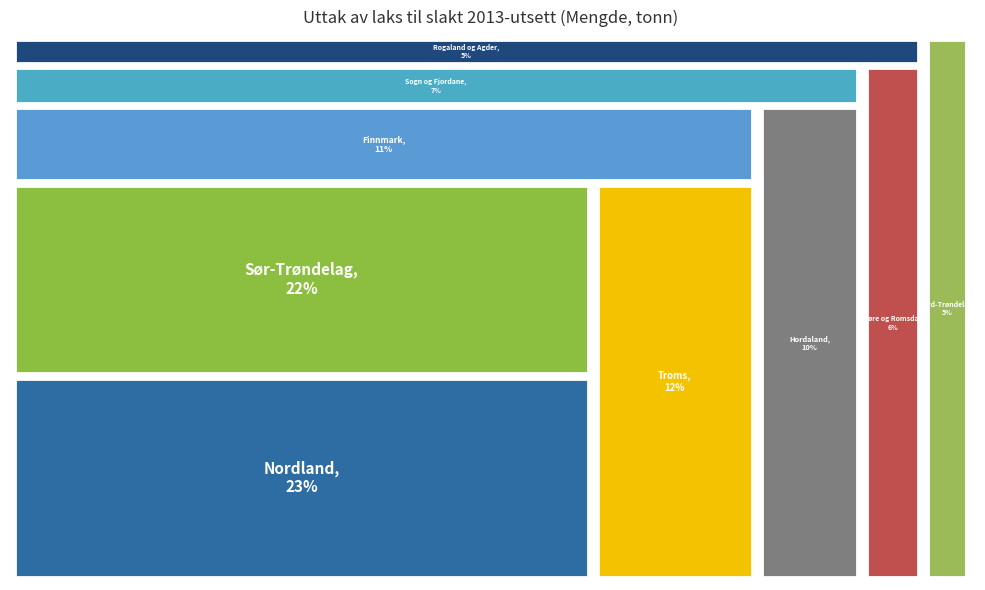

Rank the categories by value from highest to lowest.

Nordland, Sør-Trøndelag, Troms, Finnmark, Hordaland, Sogn og Fjordane, Møre og Romsdal, Rogaland og Agder, Nord-Trøndelag